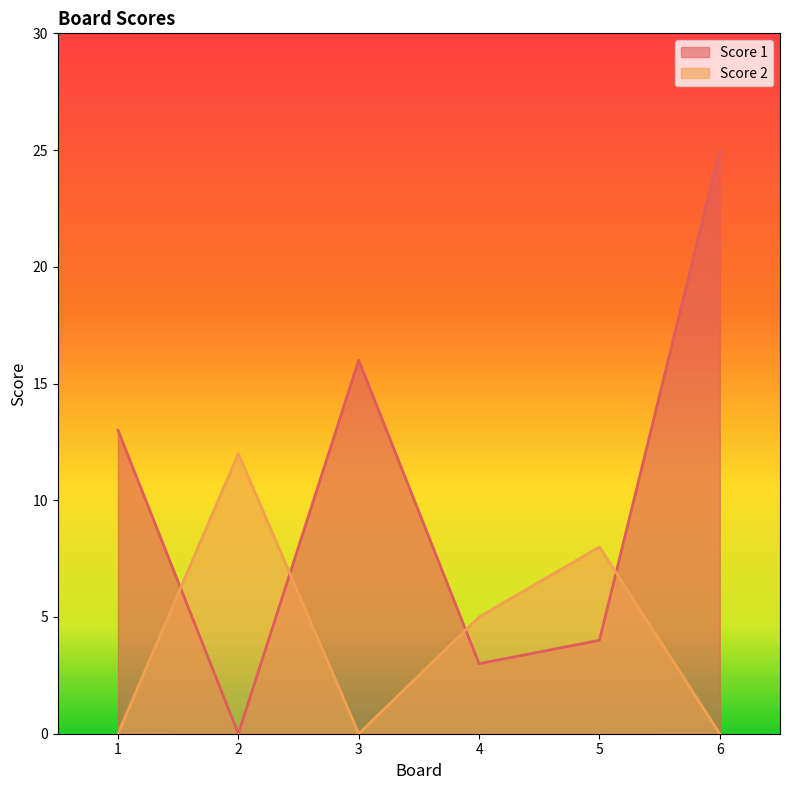

The value of Score 2 at 5 is 8. True or false?

True